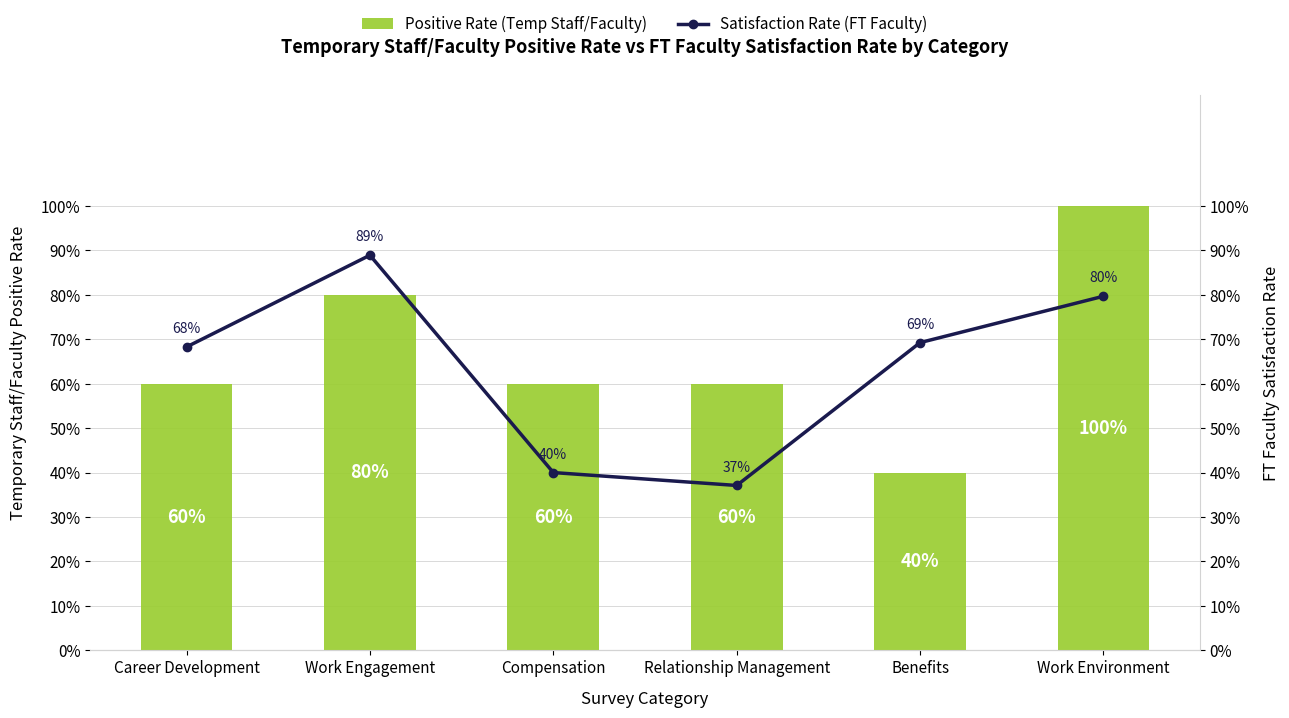

At which label is Positive Rate (Temp Staff/Faculty) closest to 0?

Benefits